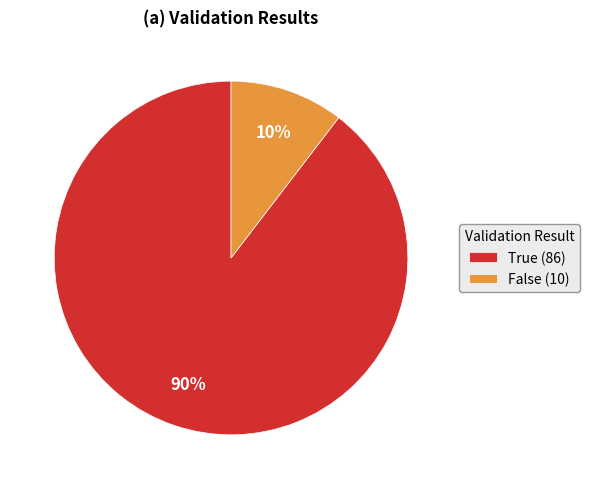

To the nearest percent, what is the combined percentage of False (10) and True (86)?

100%